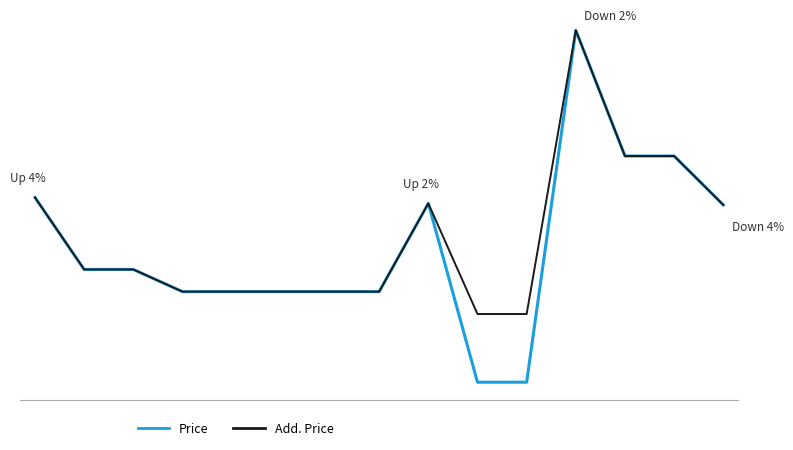

What are all the series names shown in the legend?

Price, Add. Price